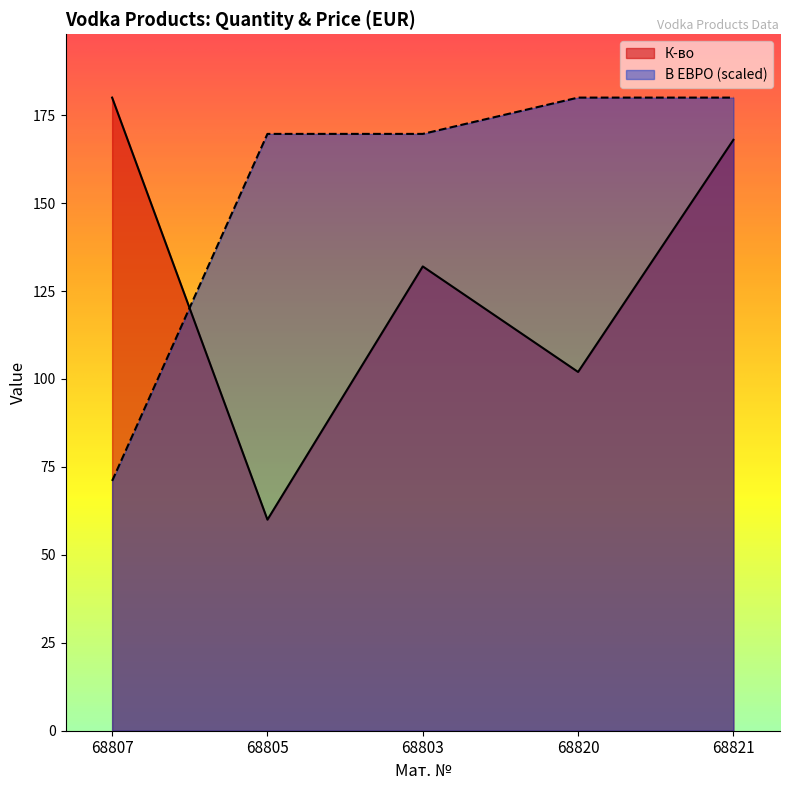

Is it true that В ЕВРО equals 65.7 at 68821?

False